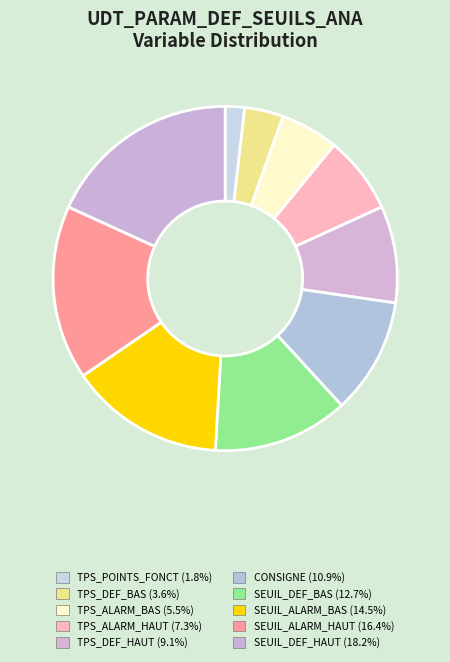

Does SEUIL_ALARM_HAUT account for over 50% of the chart?

No